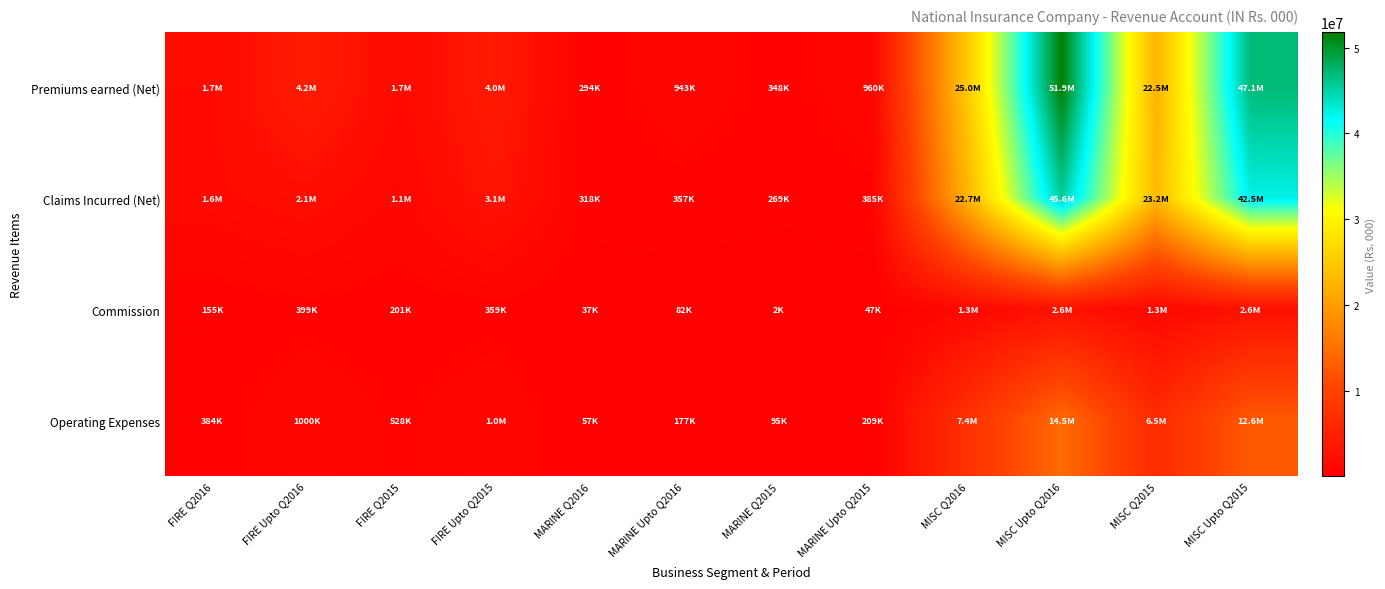

Which has a higher value, MISC Q2016 or MISC Upto Q2016?

MISC Upto Q2016